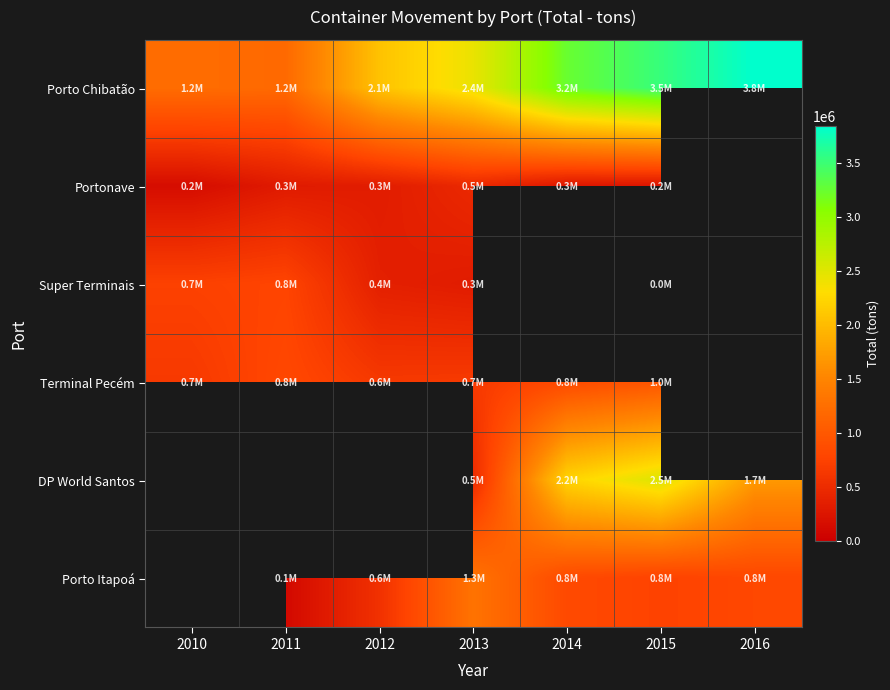

Which series has the largest range (max minus min)?

Porto Chibatão